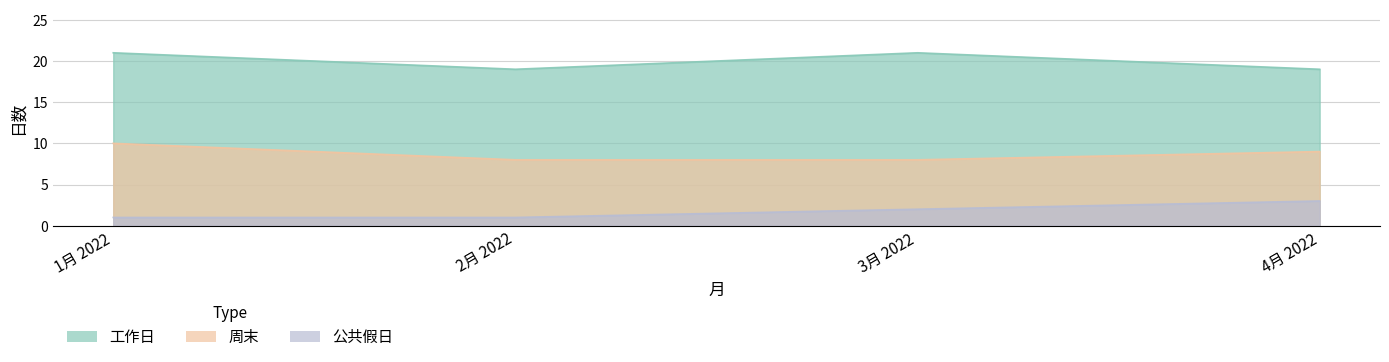

How many series are shown in this chart?

3